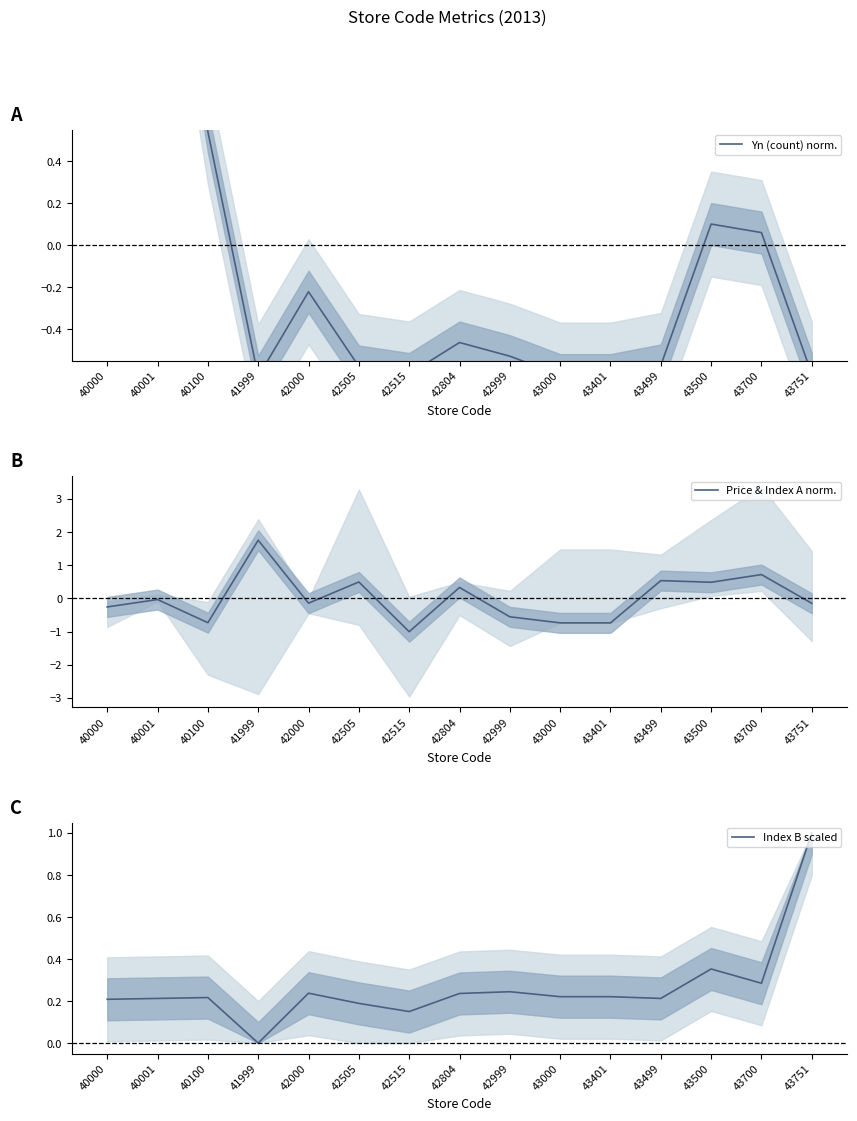

What is the spread (max minus min) of values at 40000?

3.0